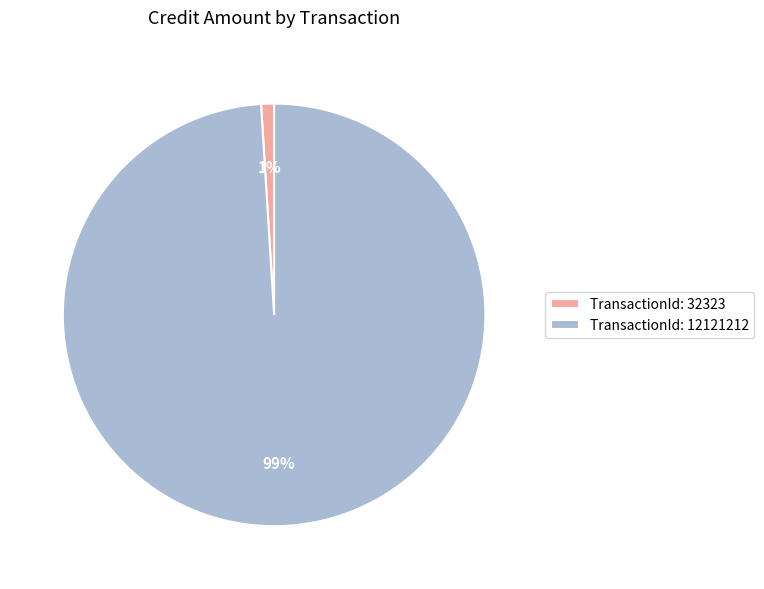

To the nearest percent, what percentage of the pie is TransactionId: 12121212?

99%